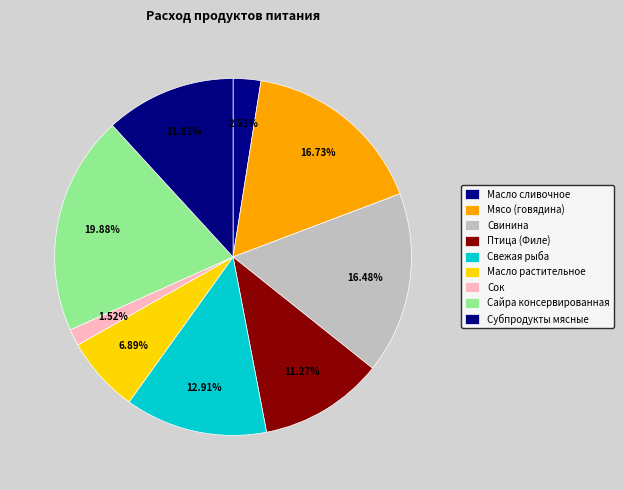

Count the number of slices in the pie.

9